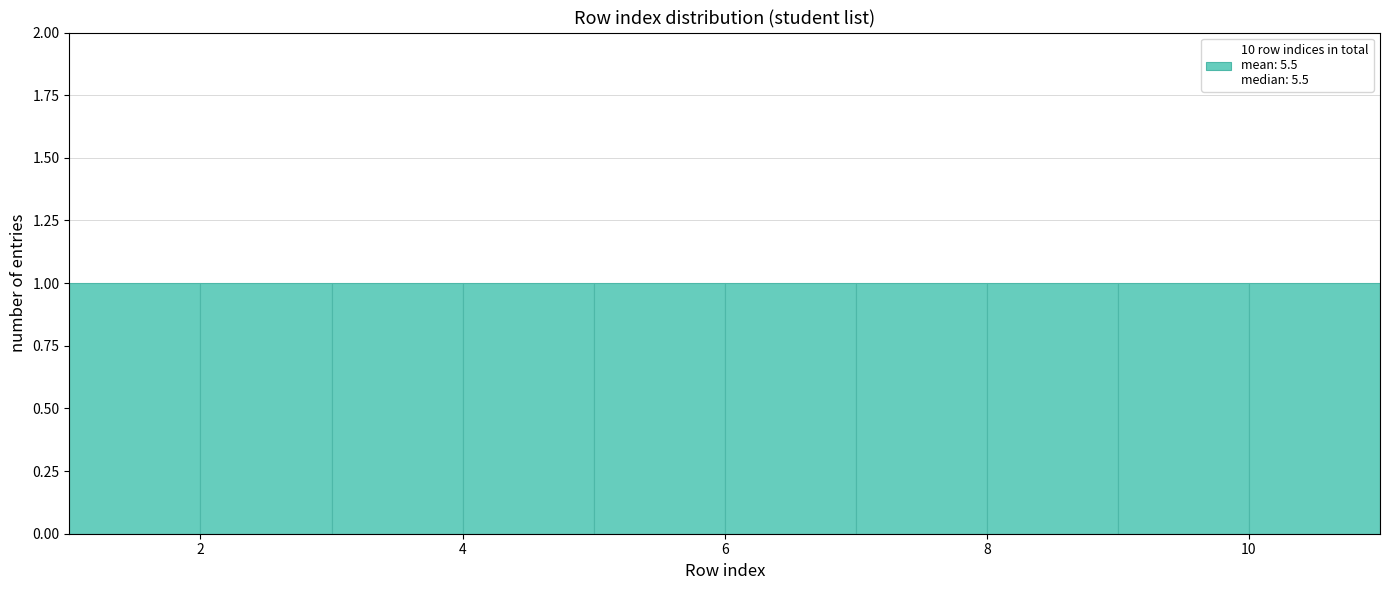

Reading left to right, list every bar in this chart as the range it spans on the x-axis followed by its height. The values are not printed on the chart, so give them approximately, as read against the axis.

1 to 2: 1
2 to 3: 1
3 to 4: 1
4 to 5: 1
5 to 6: 1
6 to 7: 1
7 to 8: 1
8 to 9: 1
9 to 10: 1
10 to 11: 1